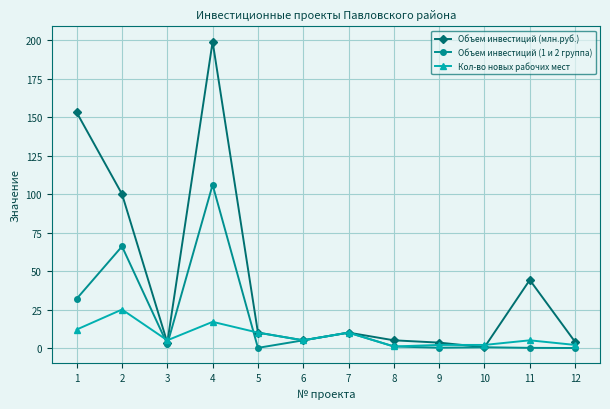

Does the chart have visible grid lines?

Yes